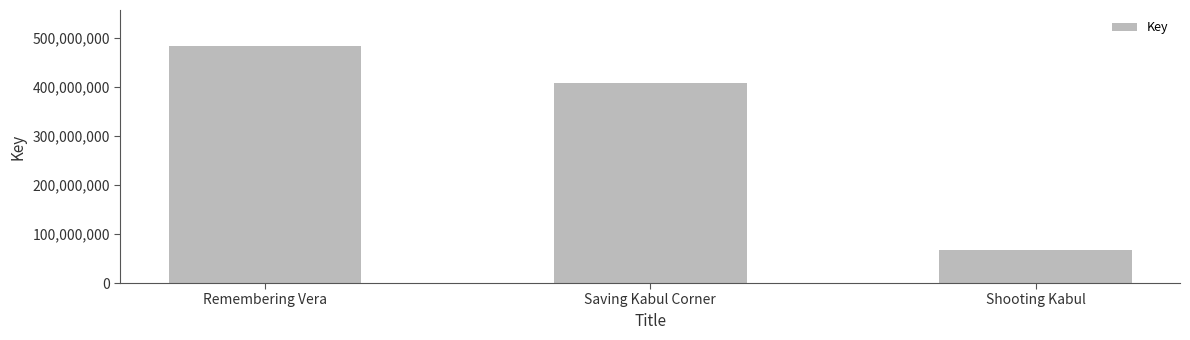

Reading right to left, extract all data points from this chart.

67342002	408878842	484133044